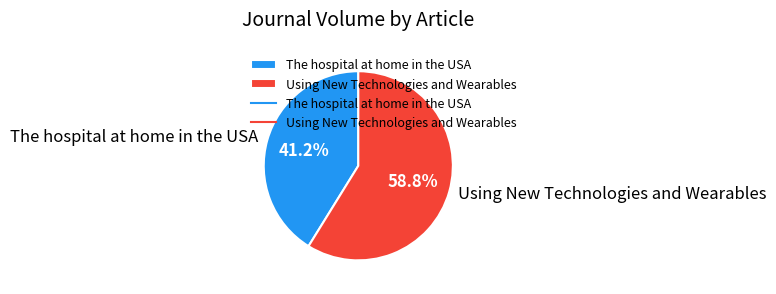

Does The hospital at home in the USA represent more than half of the total?

No